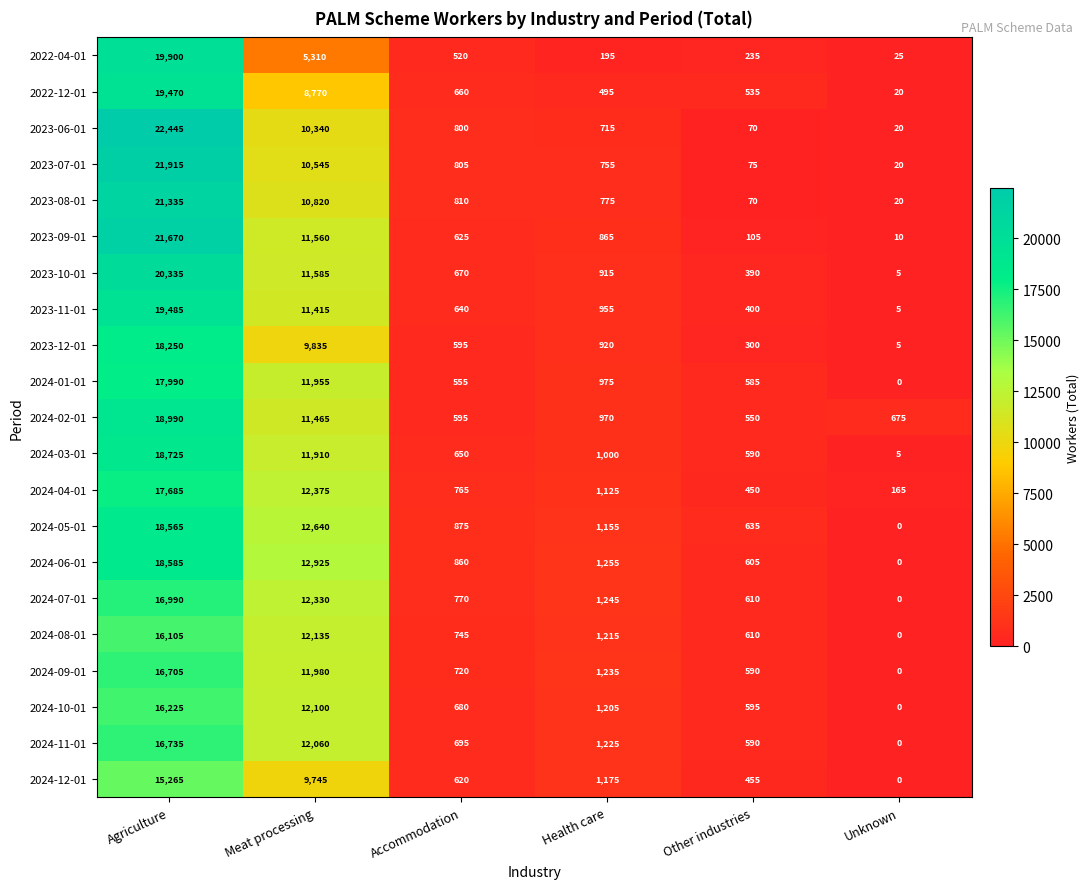

What is the difference between the highest and lowest values at Meat processing?

7615